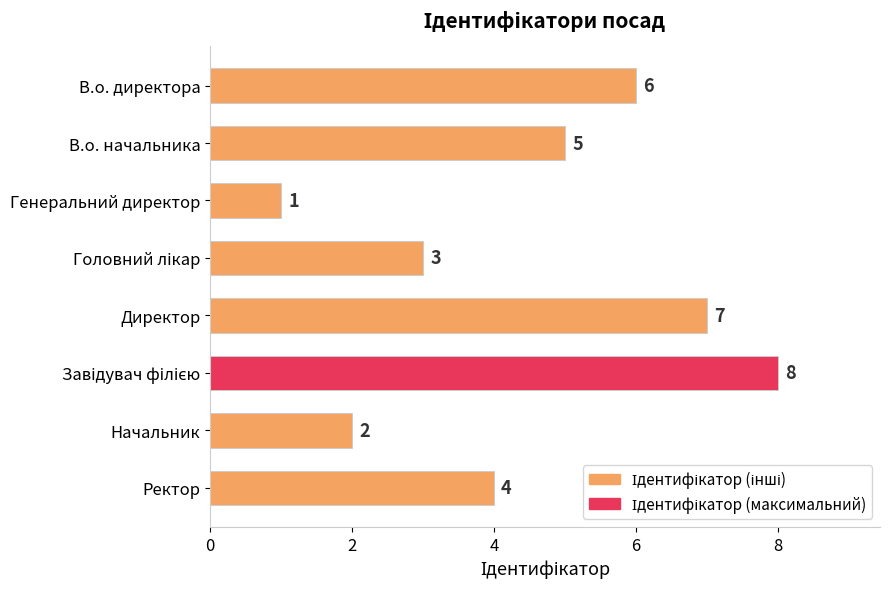

At which label is the value closest to 4?

Ректор